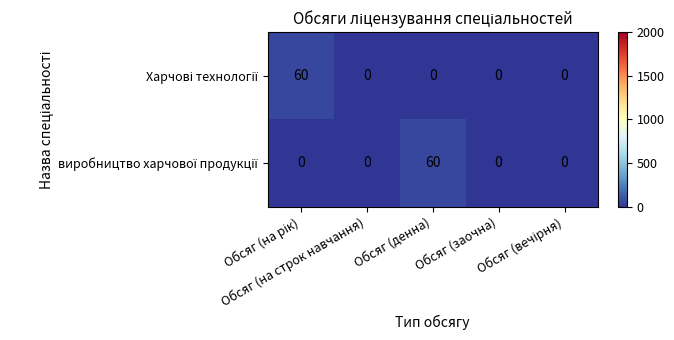

What is the maximum value shown in the chart?

60